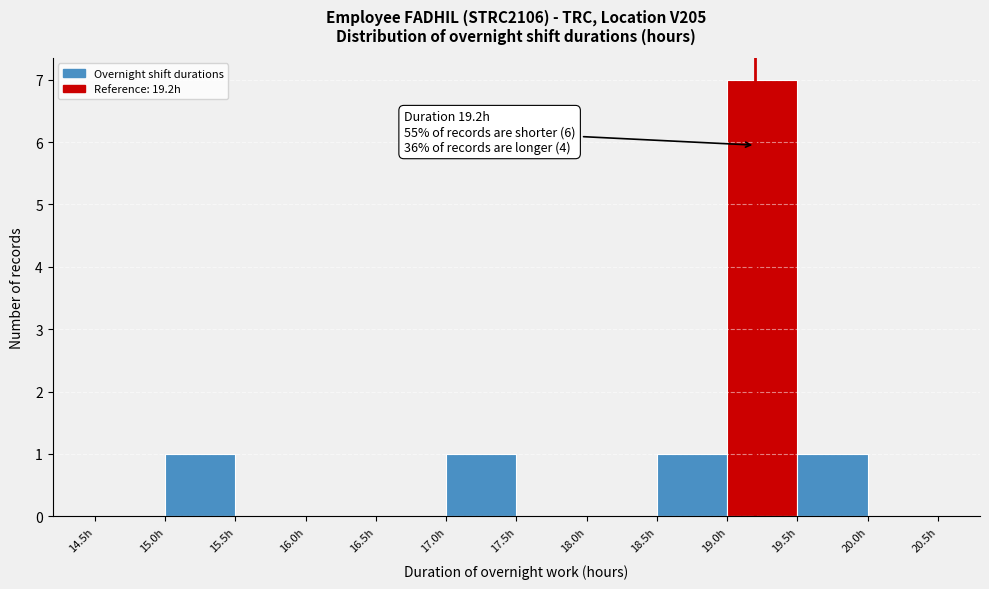

Over which range of the x-axis is the bar tallest?

19.0 to 19.5